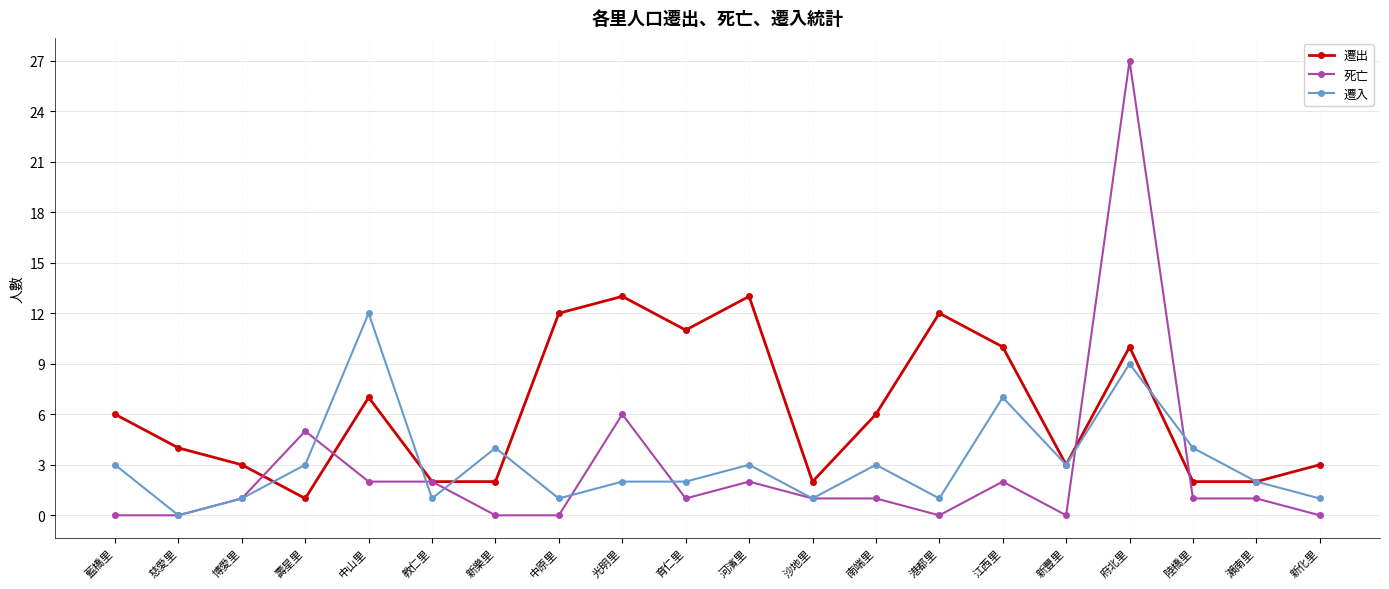

Reading left to right, what are all the values shown in this chart?

遷出: 6	4	3	1	7	2	2	12	13	11	13	2	6	12	10	3	10	2	2	3
死亡: 0	0	1	5	2	2	0	0	6	1	2	1	1	0	2	0	27	1	1	0
遷入: 3	0	1	3	12	1	4	1	2	2	3	1	3	1	7	3	9	4	2	1